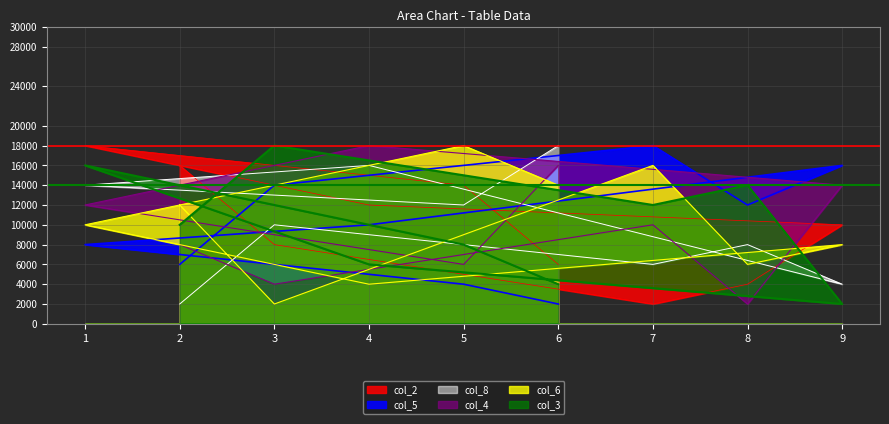

True or false: col_8 has more than 1 points higher than both neighbors.

True